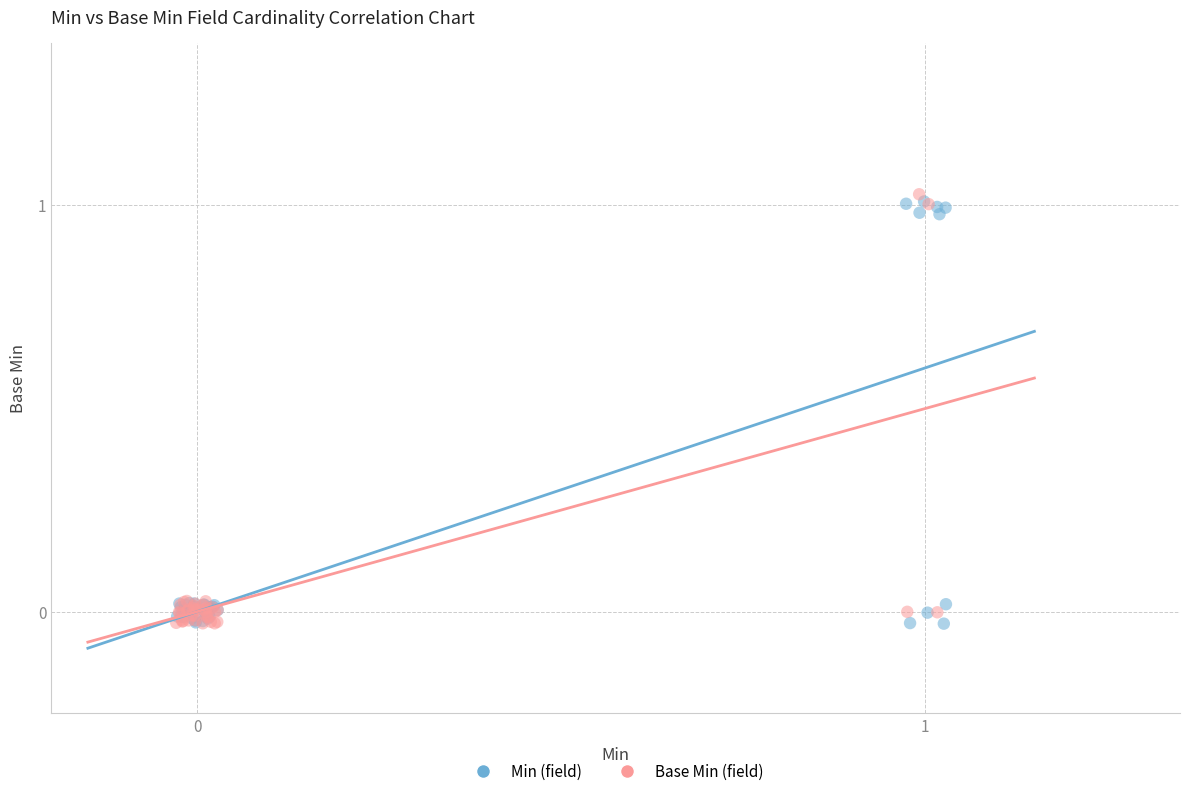

What are all the series names shown in the legend?

Min (field), Base Min (field)